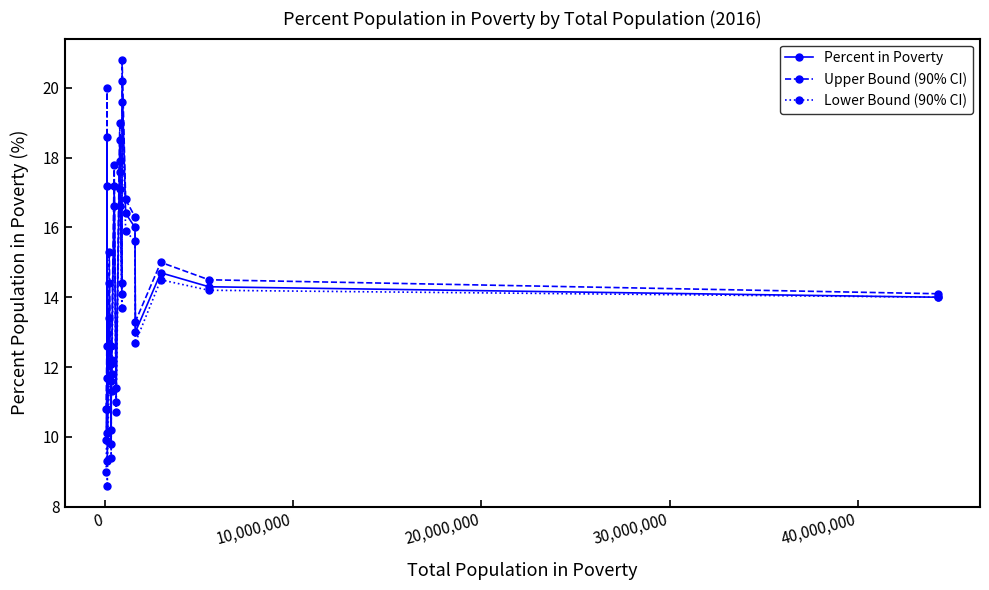

What is the smallest value displayed?

8.6